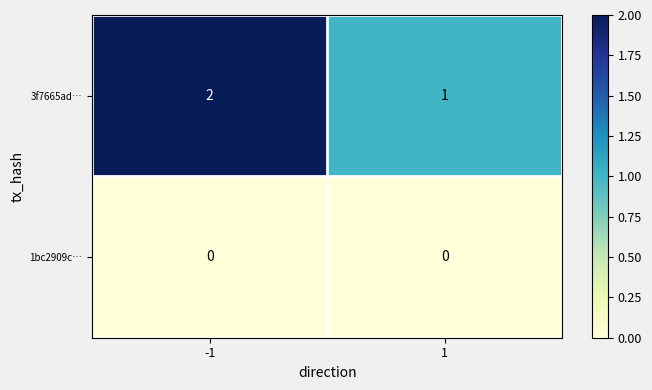

True or false: 3f7665ad… has a value of 1 at -1.

False